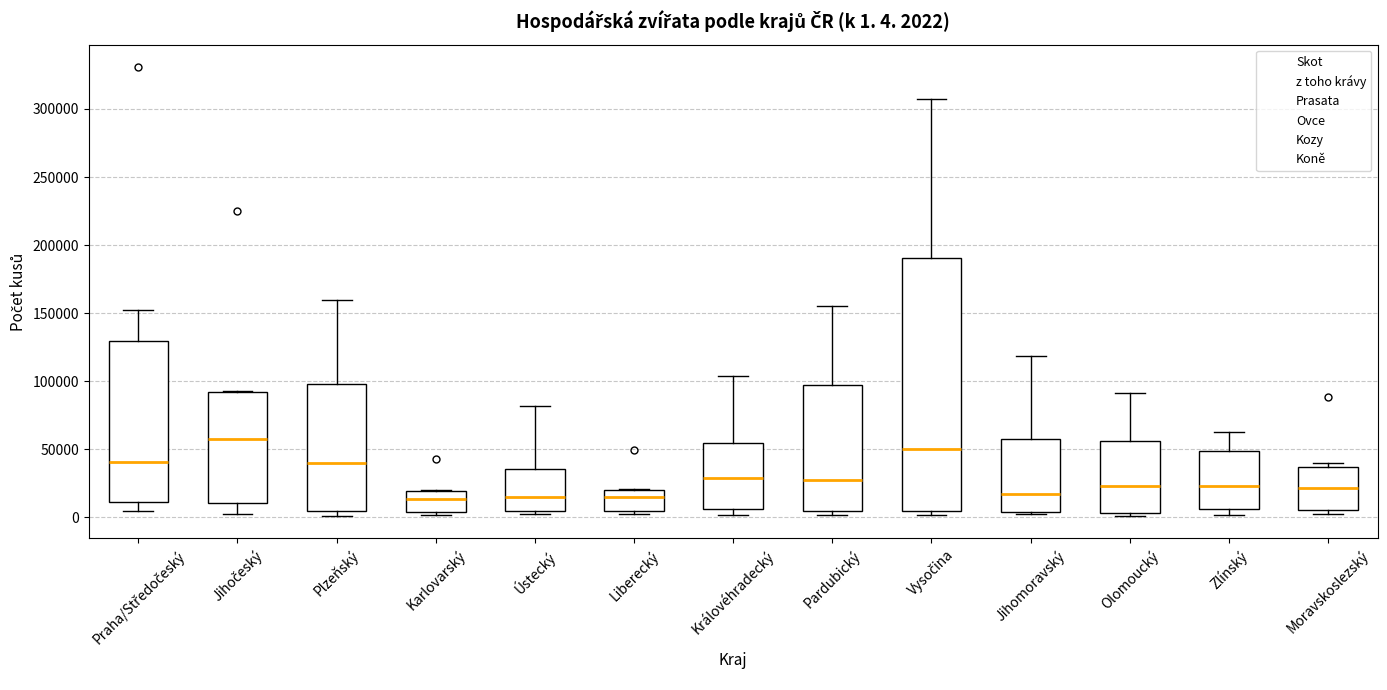

Which box is the tallest, from its lower edge to its upper edge?

Vysočina